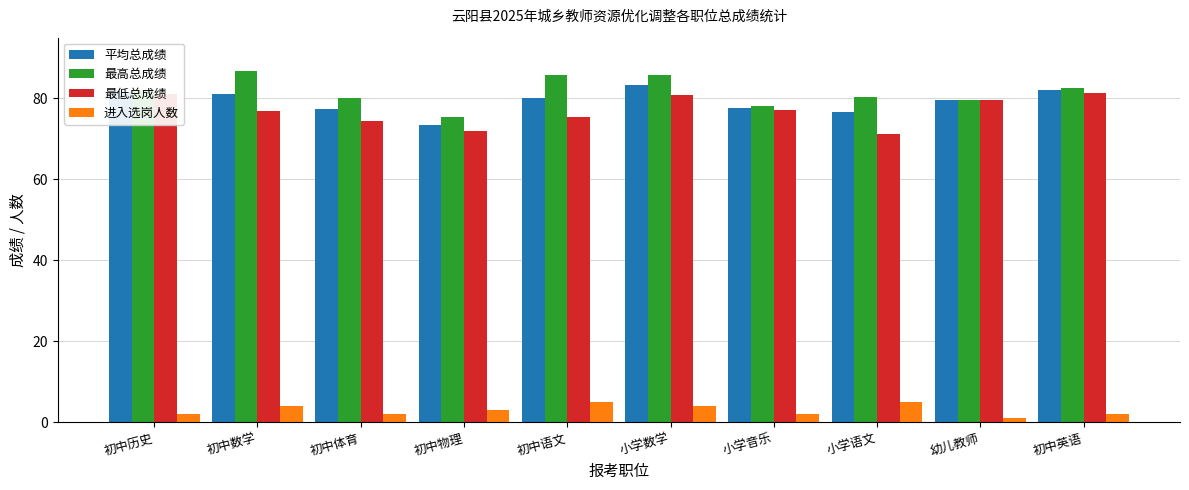

What is the minimum value shown in the chart?

1.0